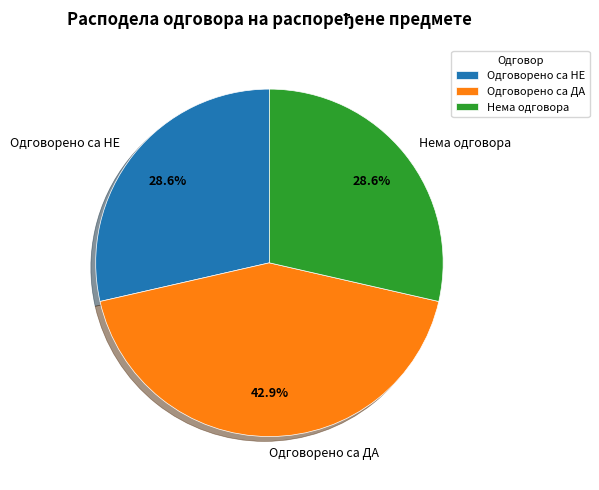

What is the largest slice in the pie chart?

Одговорено са ДА